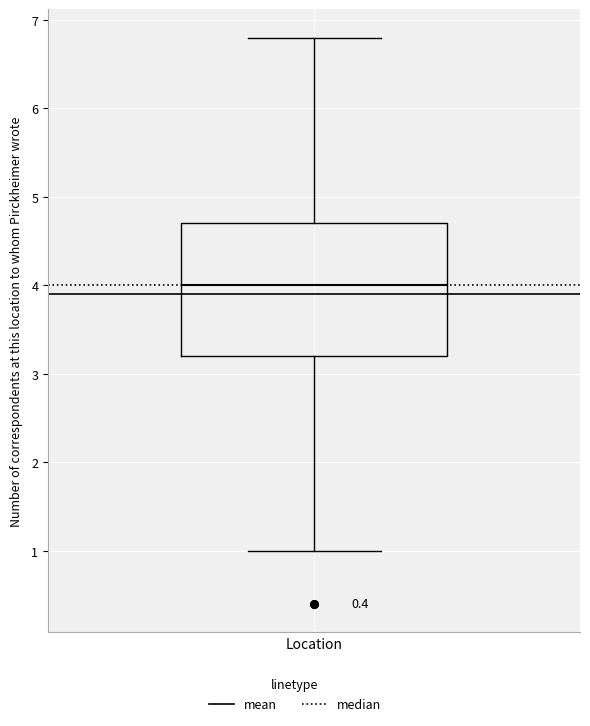

Transcribe this box plot: give where the median line is, the range the box spans, and where the two whiskers end, as read against the y-axis. The values are not printed on the chart, so give them approximately, as read against the axis.

median 4.0, box 3.2 to 4.7, whiskers 1.0 to 6.8